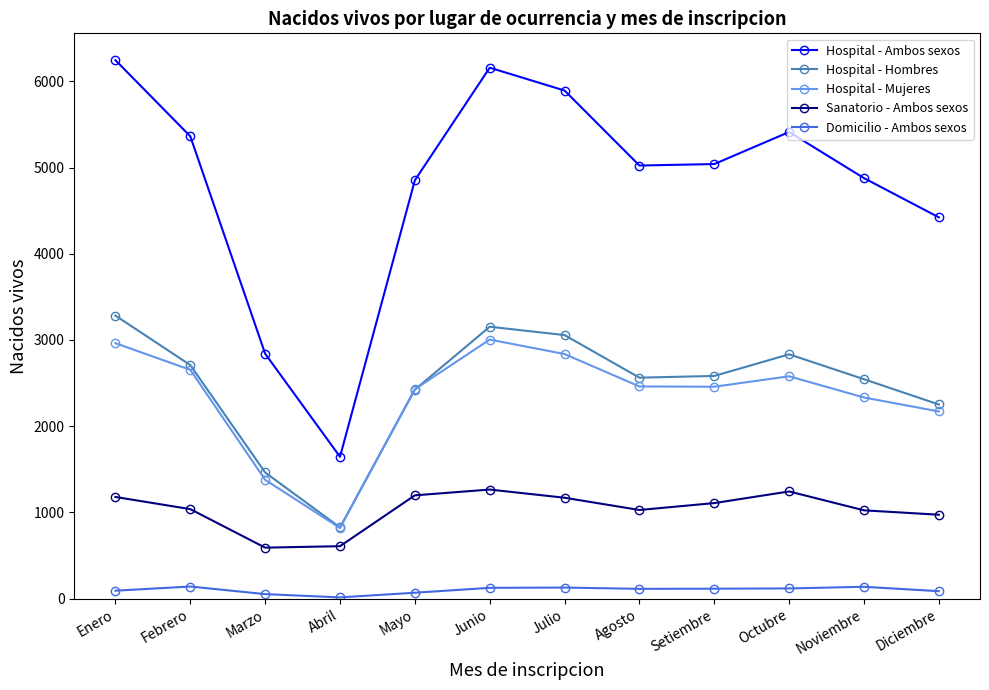

What is the greatest value displayed?

6246